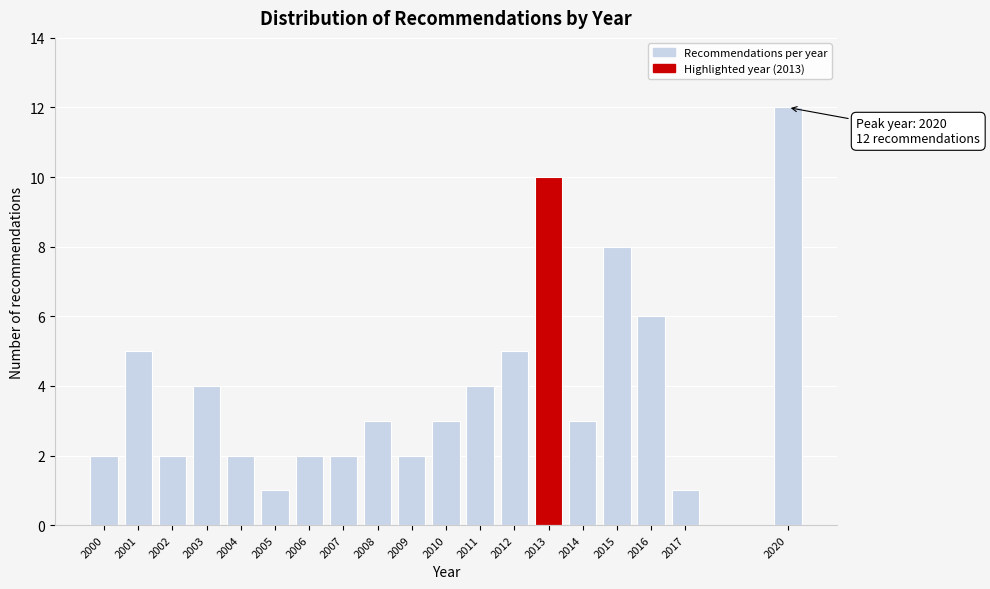

Reading left to right, list all the values displayed in this chart.

2	5	2	4	2	1	2	2	3	2	3	4	5	10	3	8	6	1	12